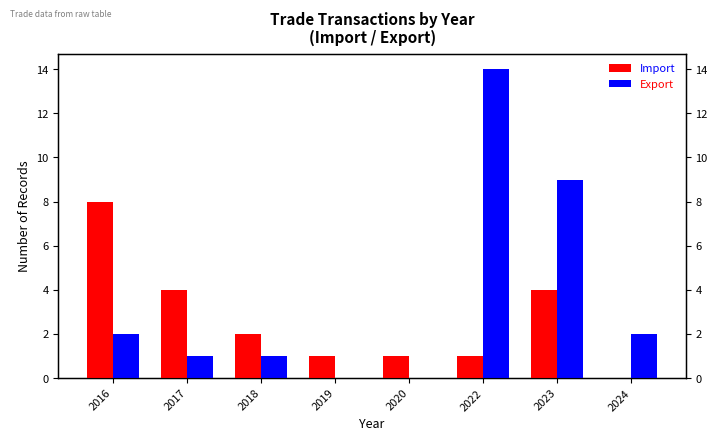

Reading left to right, list all the values displayed in this chart.

Export: 2016=8	2017=4	2018=2	2019=1	2020=1	2022=1	2023=4	2024=0
Import: 2016=2	2017=1	2018=1	2019=0	2020=0	2022=14	2023=9	2024=2